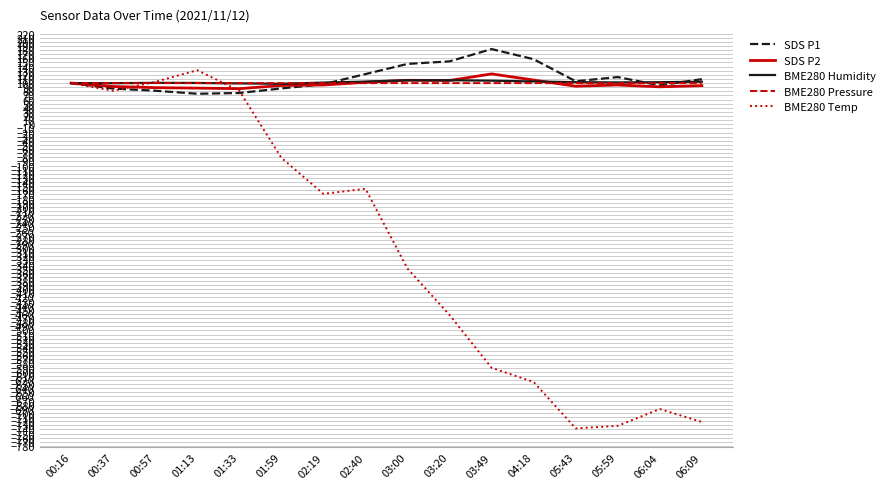

Which series has the widest spread of values?

BME280 Temp